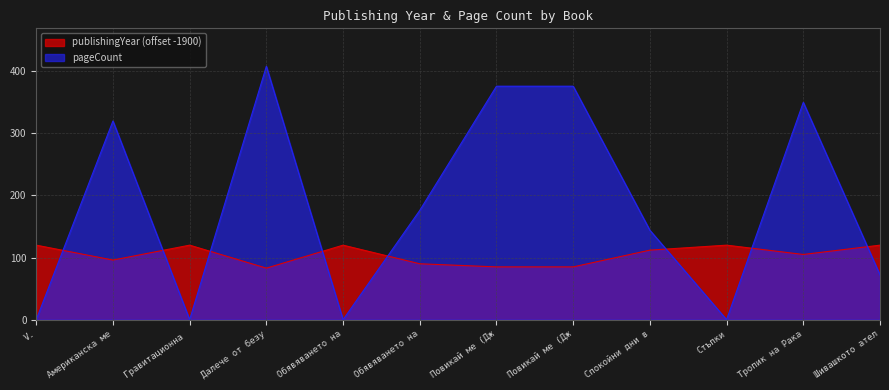

What is the label of the 10th point from the left?

Стъпки